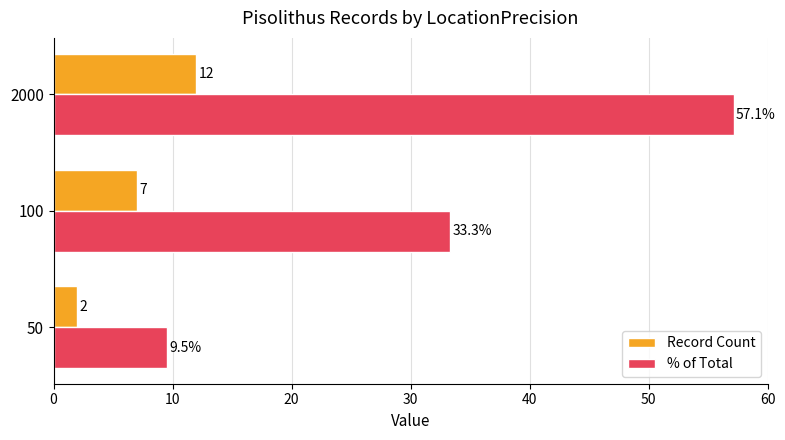

List the labels in order of Record Count value, largest first.

2000, 100, 50